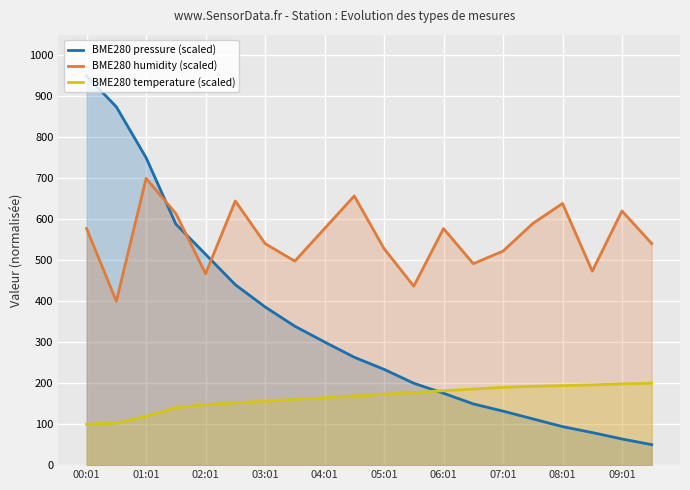

Is it true that BME280 humidity (scaled) equals 589.8 at 15?

True